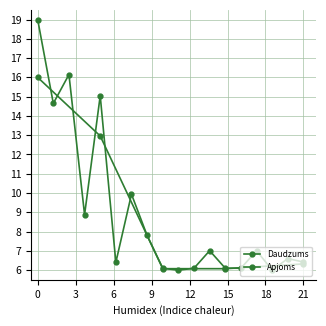

At which category does the data reach its first local peak?

3